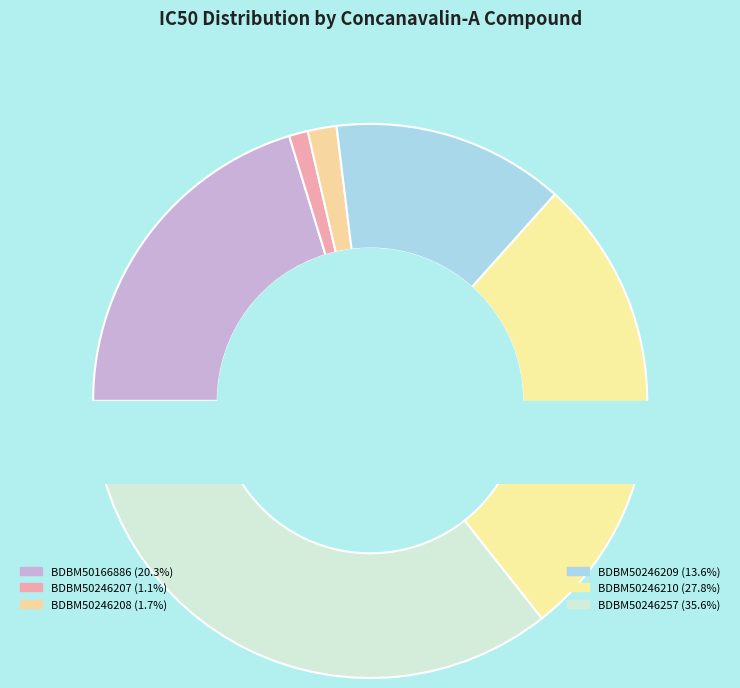

To the nearest percent, what percentage of the pie is BDBM50246209?

14%